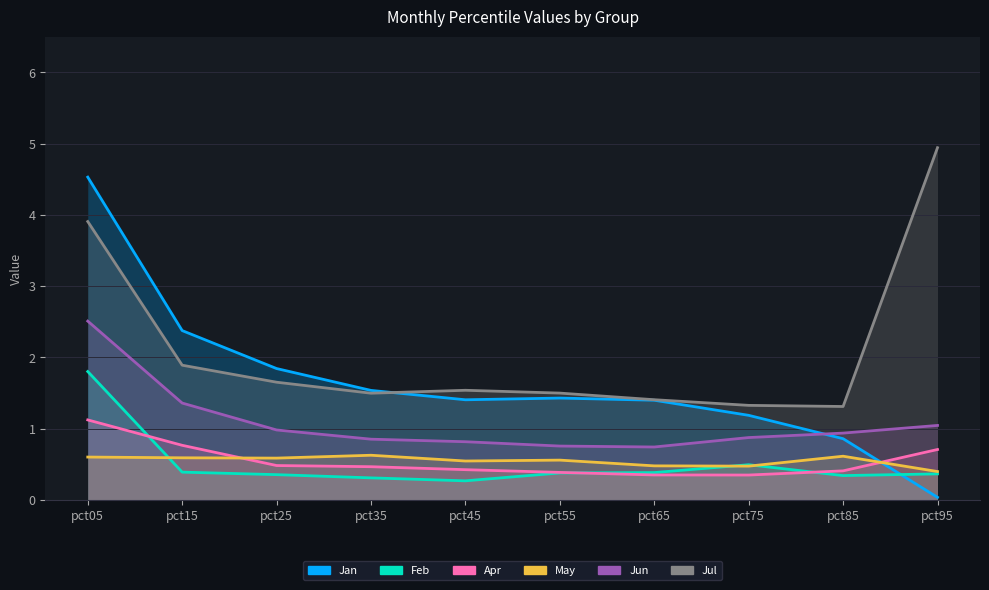

In May, how many points are higher than both neighbors (excluding endpoints)?

3